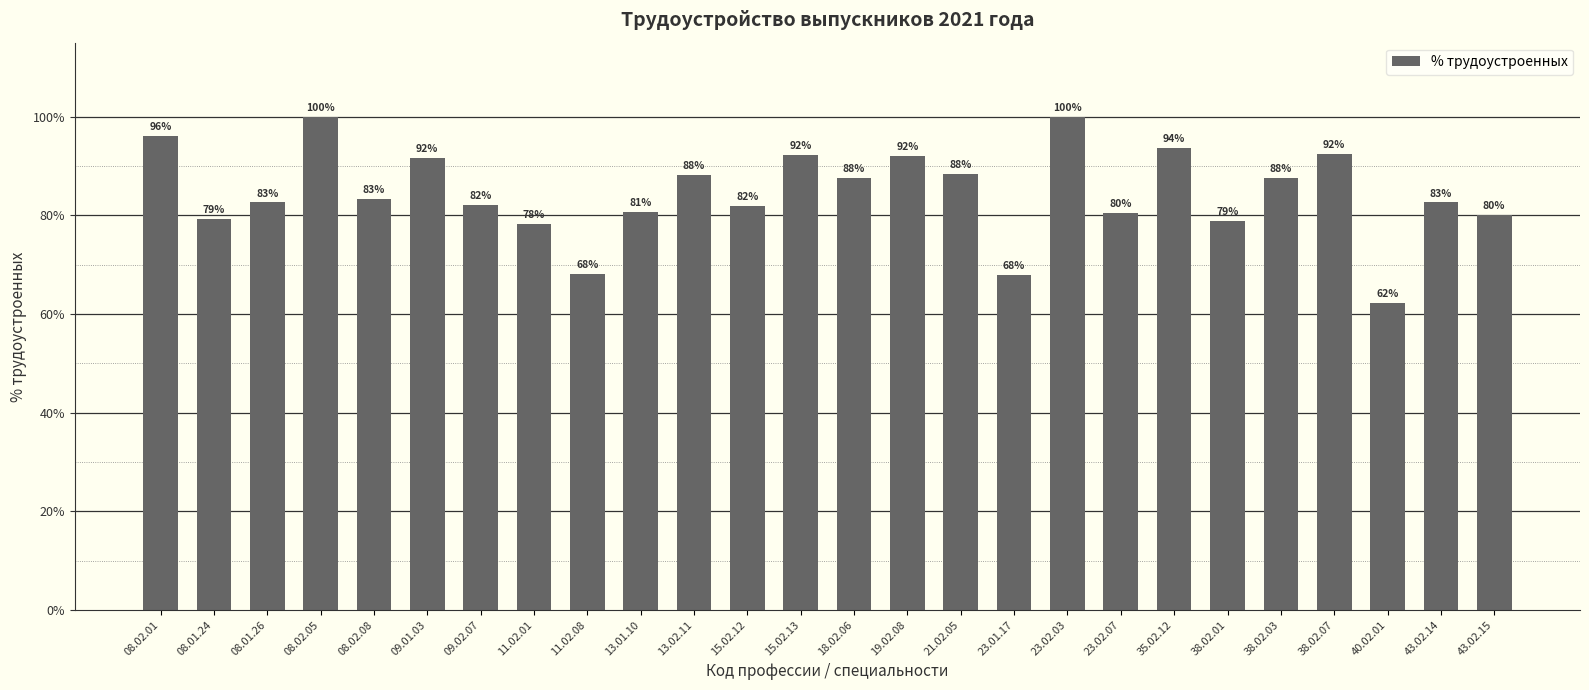

How many categories are shown in the chart?

26